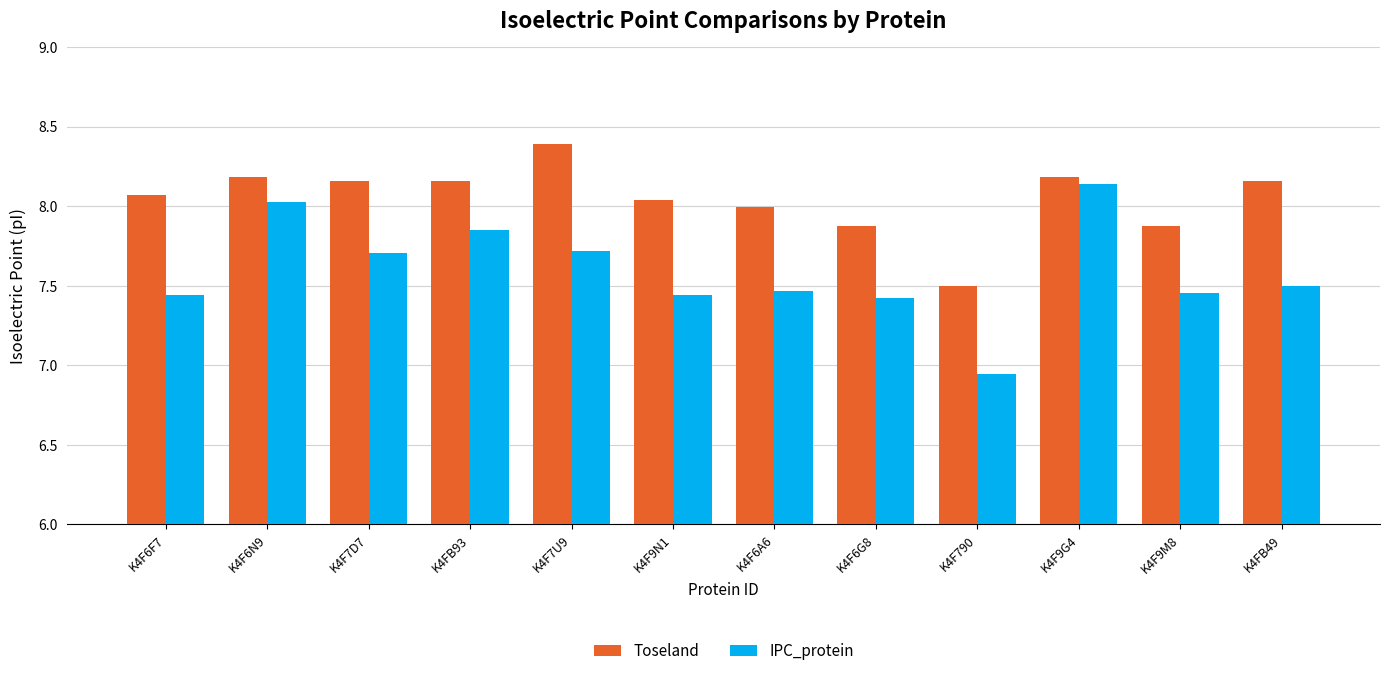

Which series changed the most between K4F7D7 and K4F7U9?

Toseland